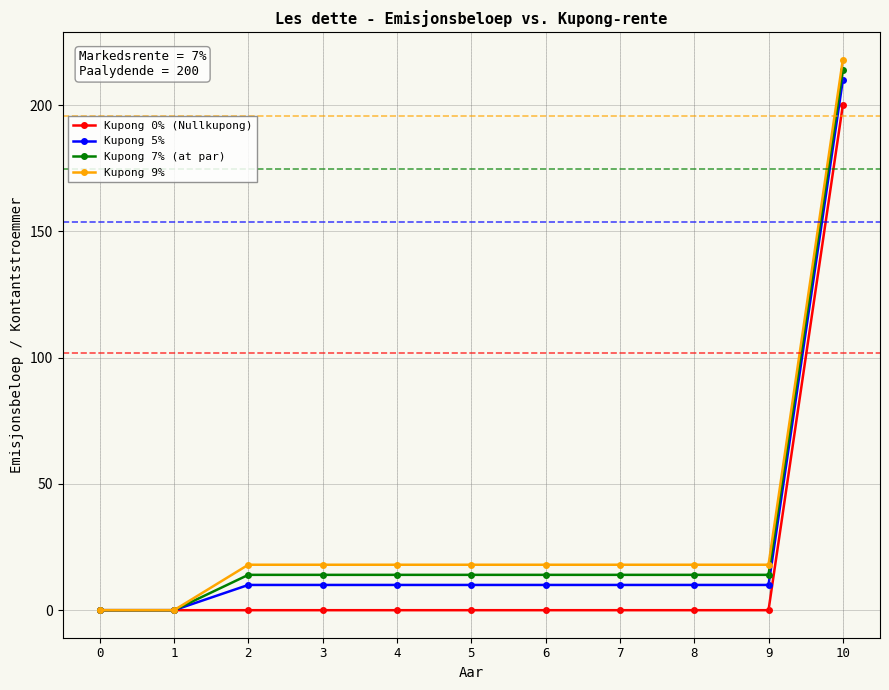

Which series has the largest total across all categories?

Kupong 9%